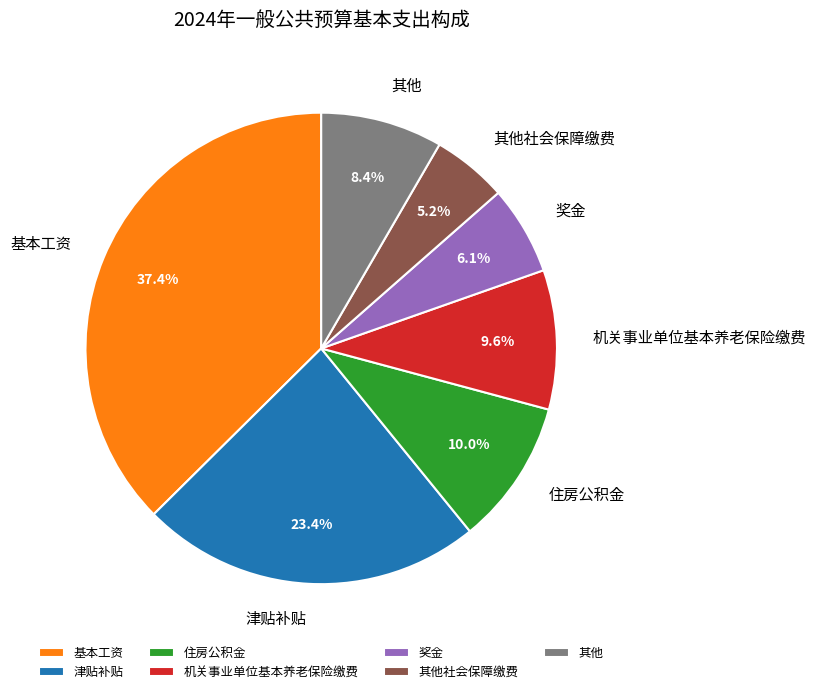

Is 奖金 the majority of the pie?

No